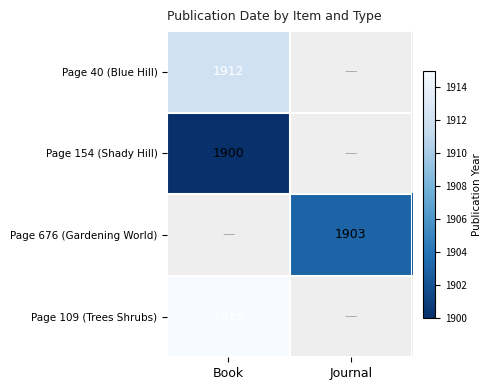

Which has a higher value, Journal or Book?

Book